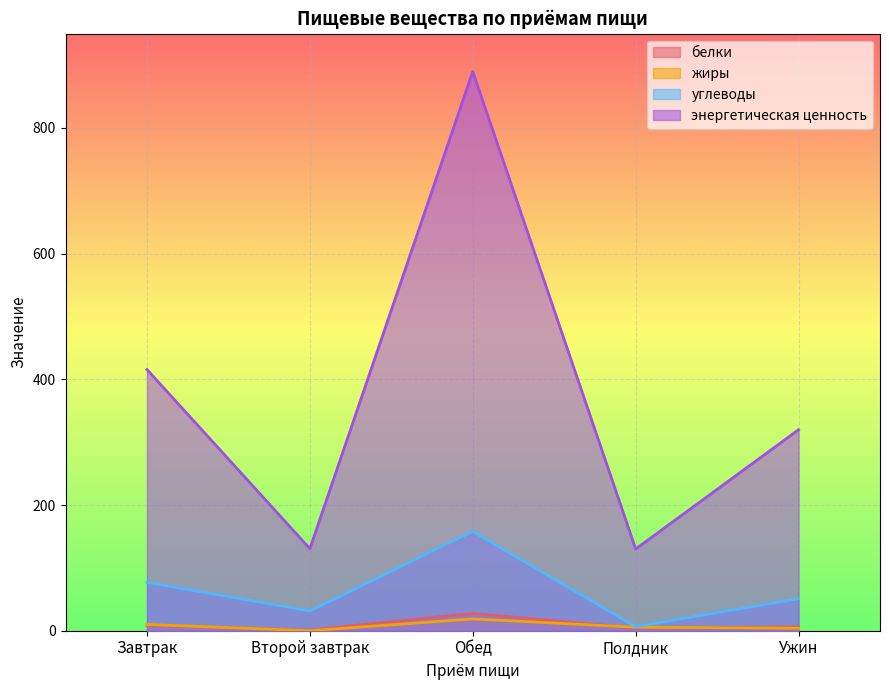

What is the total value across all series at Завтрак?

511.2